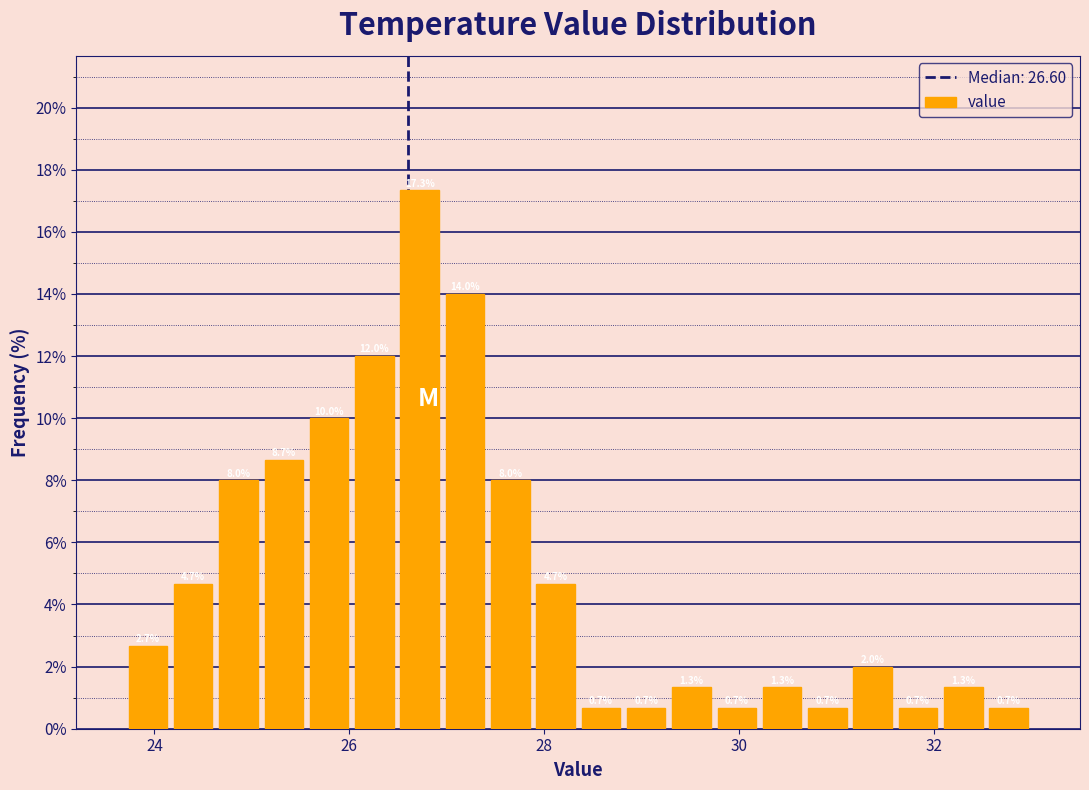

Read against the x-axis, roughly where is the centre of the tallest bar?

26.8